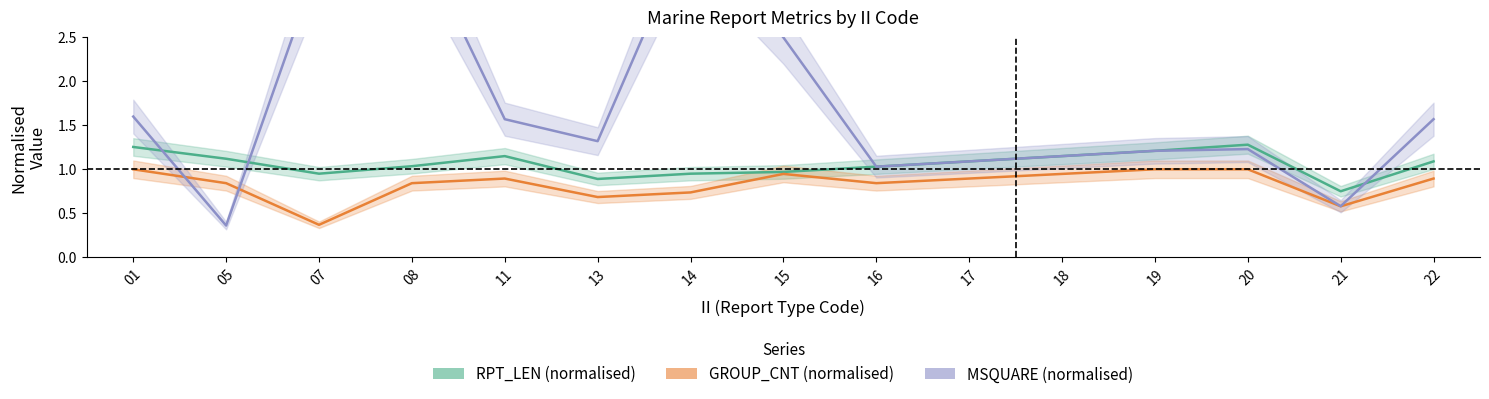

True or false: GROUP_CNT (normalised) and RPT_LEN (normalised) intersect in this chart.

False